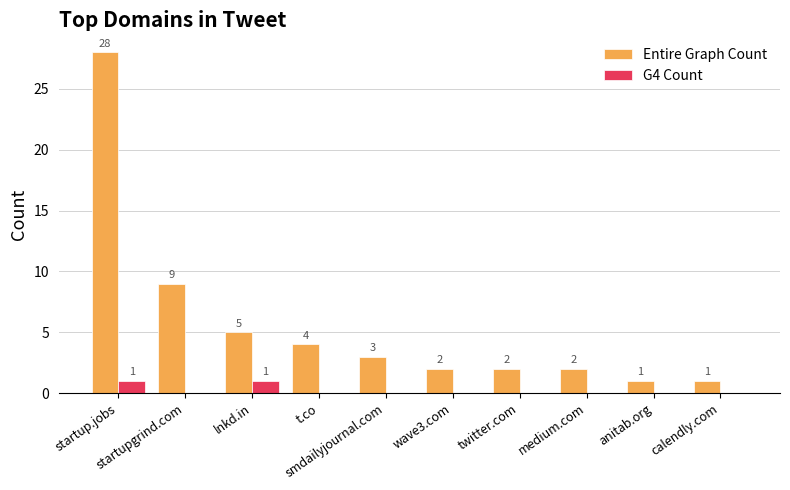

Which series has the widest spread of values?

Entire Graph Count